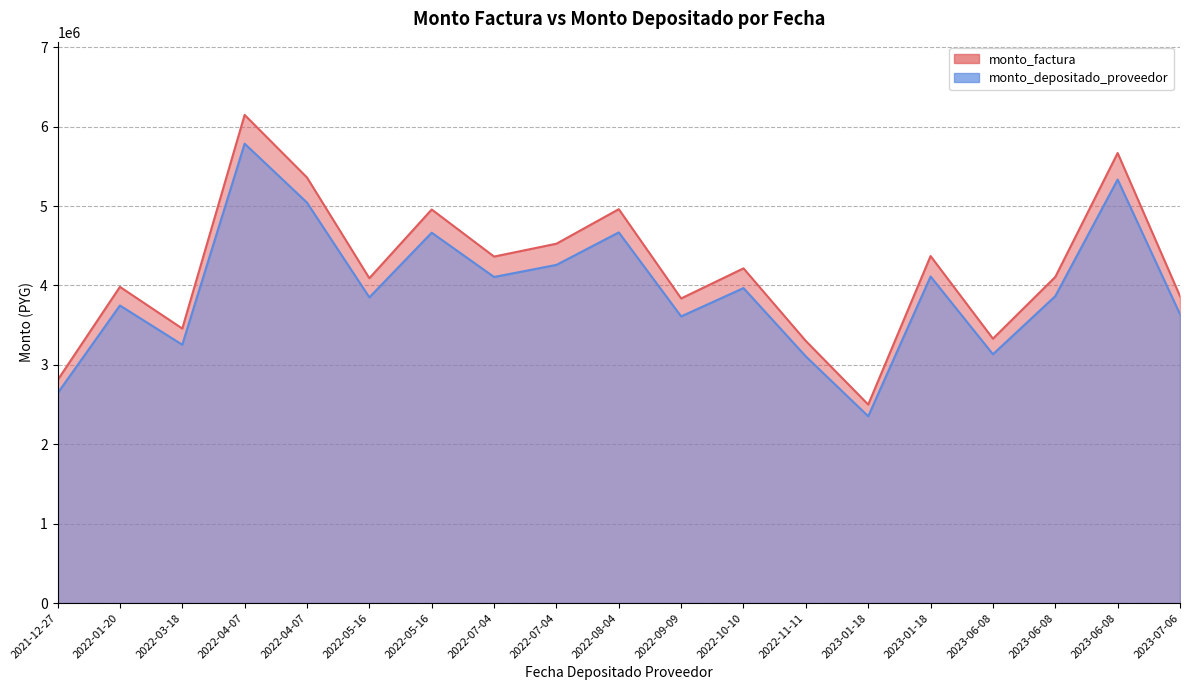

Reading right to left, transcribe all the data shown in this chart.

monto_factura: 2023-07-06=3865875	2023-06-08=5668610	2023-06-08=4107805	2023-06-08=3330270	2023-01-18=4370985	2023-01-18=2500455	2022-11-11=3301010	2022-10-10=4215995	2022-09-09=3836935	2022-08-04=4961250	2022-07-04=4526225	2022-07-04=4364390	2022-05-16=4957170	2022-05-16=4091730	2022-04-07=5360140	2022-04-07=6148635	2022-03-18=3457855	2022-01-20=3982695	2021-12-27=2807600
monto_depositado_proveedor: 2023-07-06=3637965	2023-06-08=5334420	2023-06-08=3865631	2023-06-08=3133935	2023-01-18=4113296	2023-01-18=2353042	2022-11-11=3106400	2022-10-10=3967443	2022-09-09=3610730	2022-08-04=4668761	2022-07-04=4259383	2022-07-04=4107089	2022-05-16=4664922	2022-05-16=3850504	2022-04-07=5044135	2022-04-07=5786145	2022-03-18=3253999	2022-01-20=3747897	2021-12-27=2642079